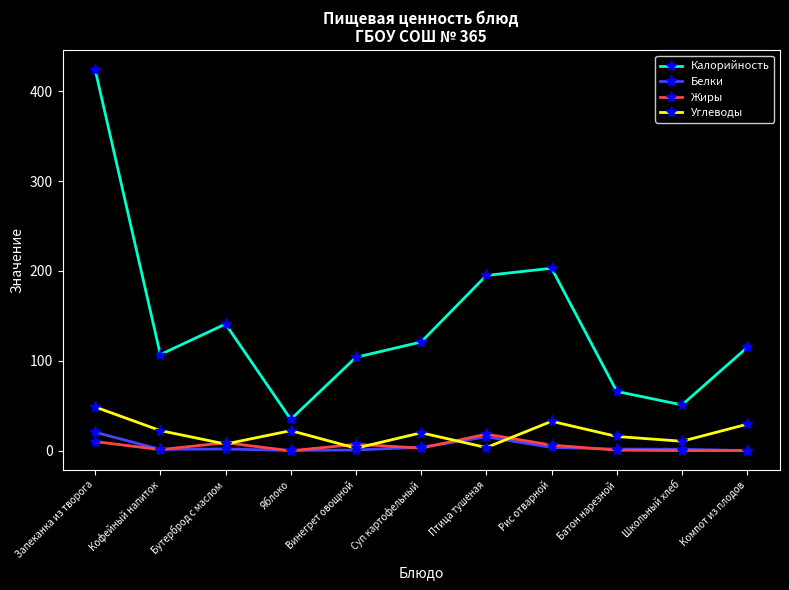

Which series has the largest total across all categories?

Калорийность